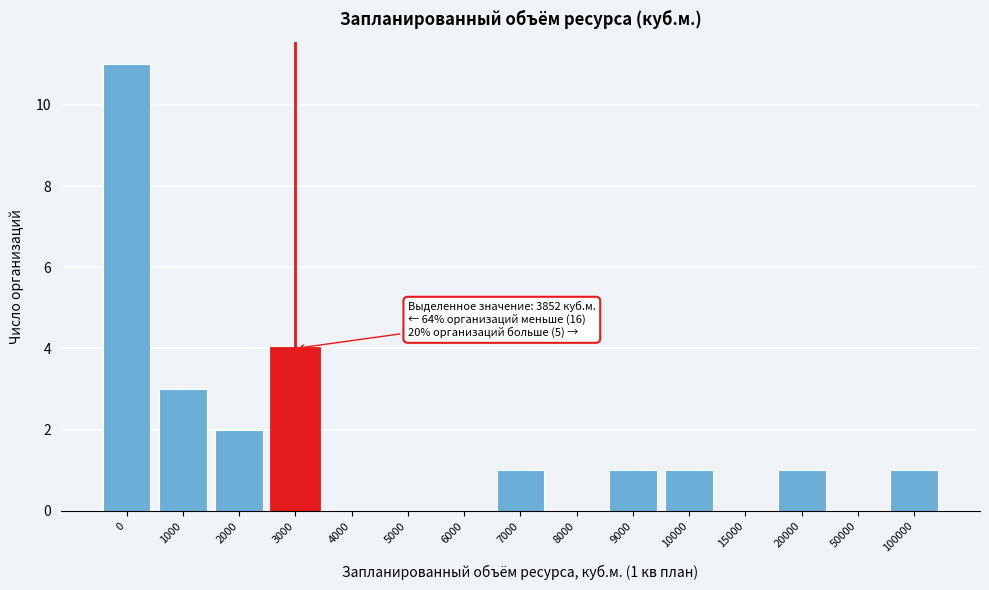

Reading left to right, extract all data points from this chart.

0=11	1000=3	2000=2	3000=4	4000=0	5000=0	6000=0	7000=1	8000=0	9000=1	10000=1	15000=0	20000=1	50000=0	100000=1